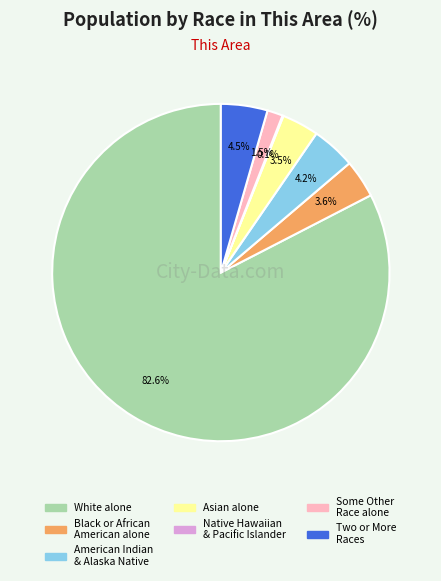

Does any single category account for the majority?

Yes